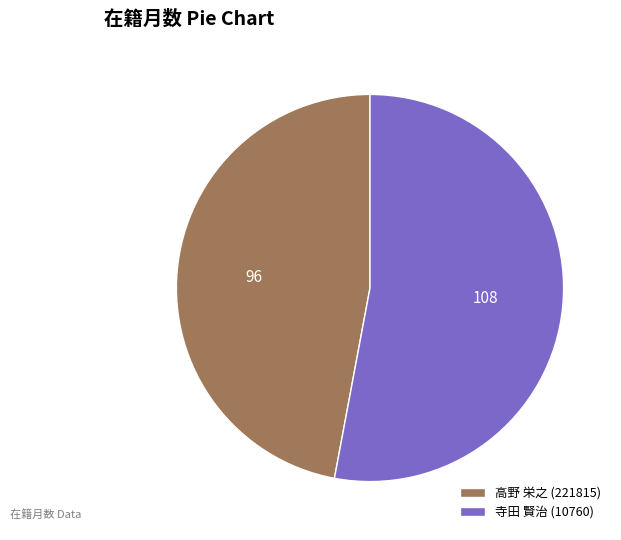

Do 寺田 賢治 (10760) and 高野 栄之 (221815) together represent more than half of the pie?

Yes